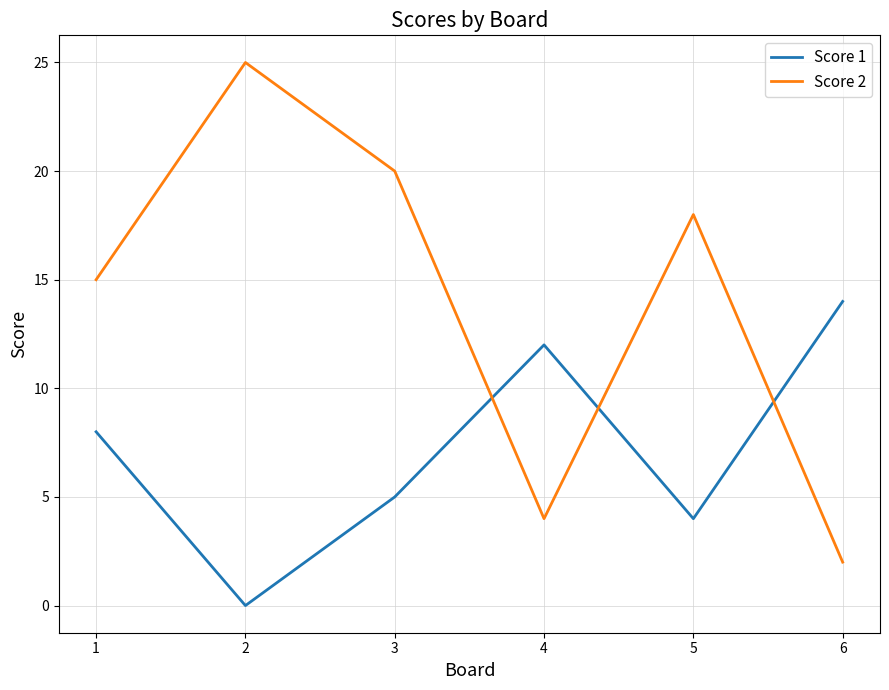

Which series changed the most between 4 and 5?

Score 2